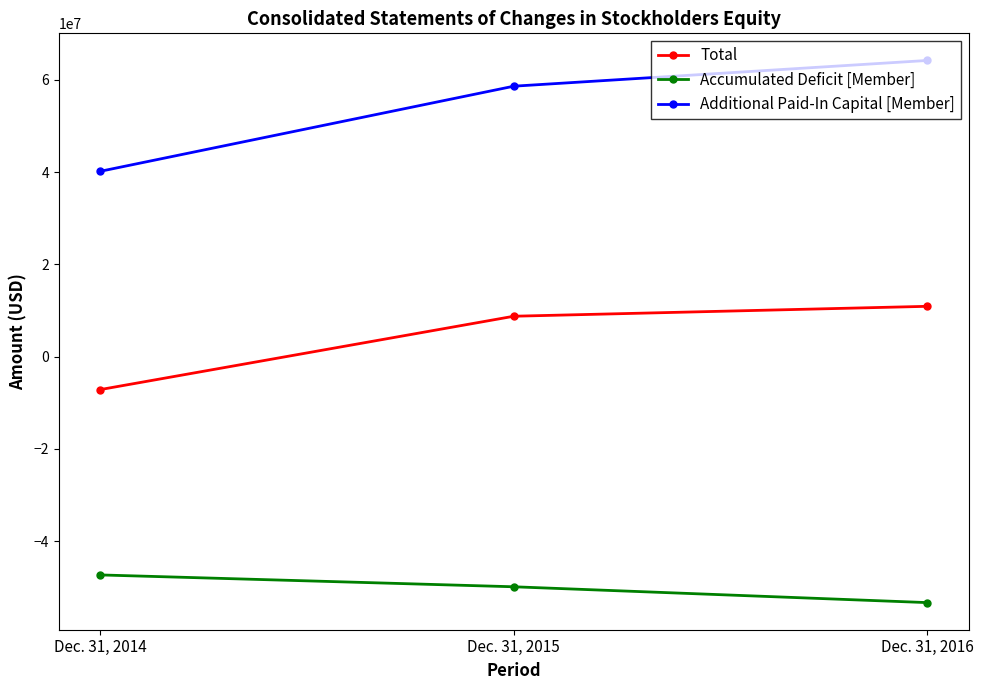

Between Dec. 31, 2014 and Dec. 31, 2016, which series saw the biggest shift?

Additional Paid-In Capital [Member]